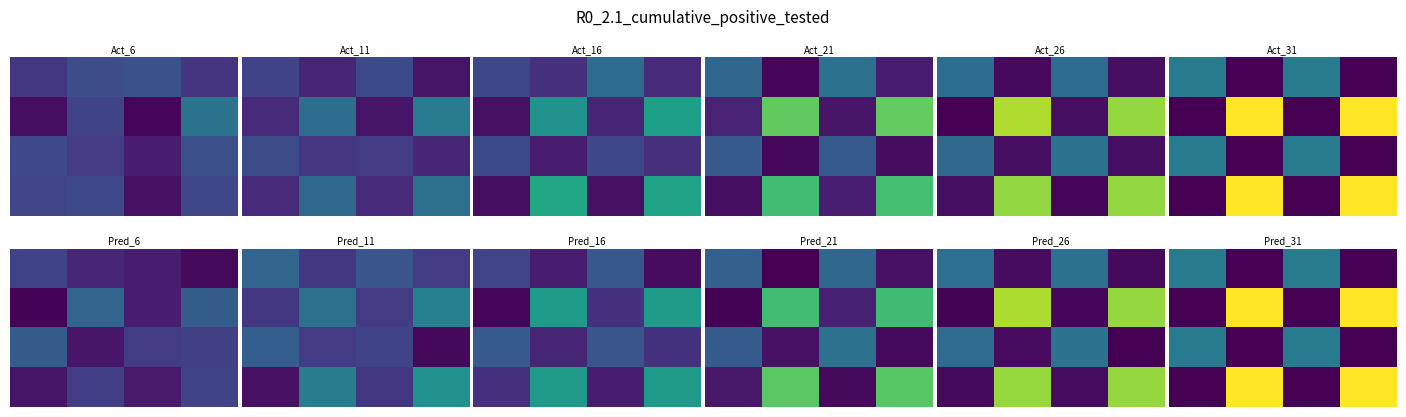

What is the difference between the highest and lowest values at 2?

0.4